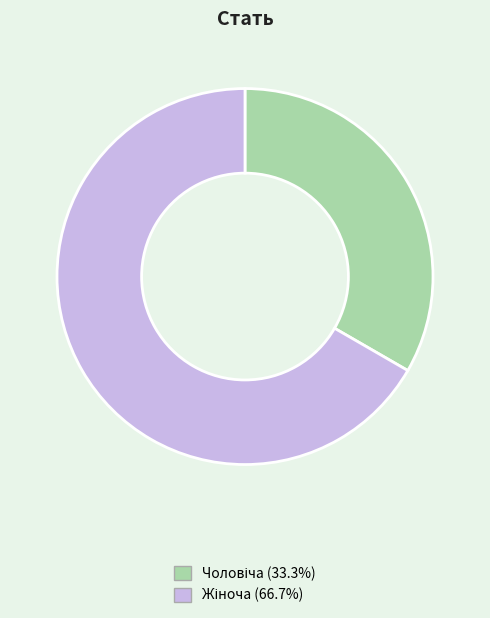

How many slices are in this pie chart?

2